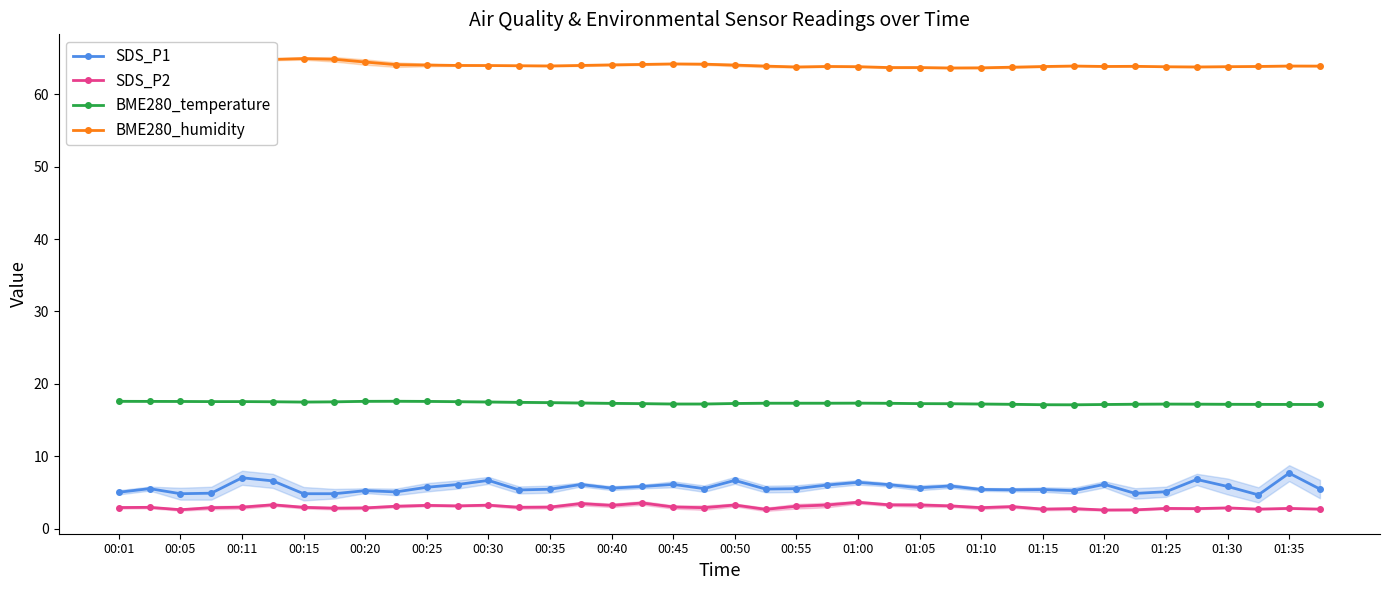

What is the lowest value of the SDS_P2 series?

2.6